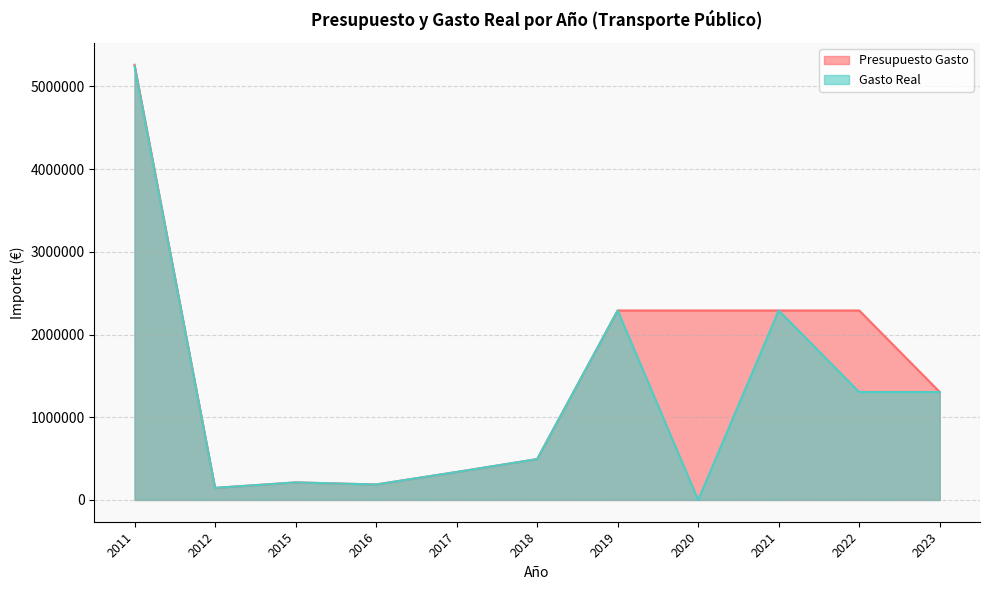

At 2020, list the series in order from largest to smallest.

Presupuesto Gasto, Gasto Real